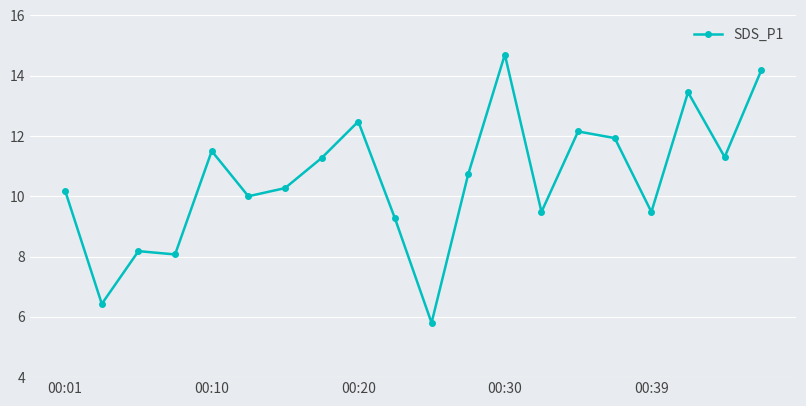

Count the number of categories in the chart.

20